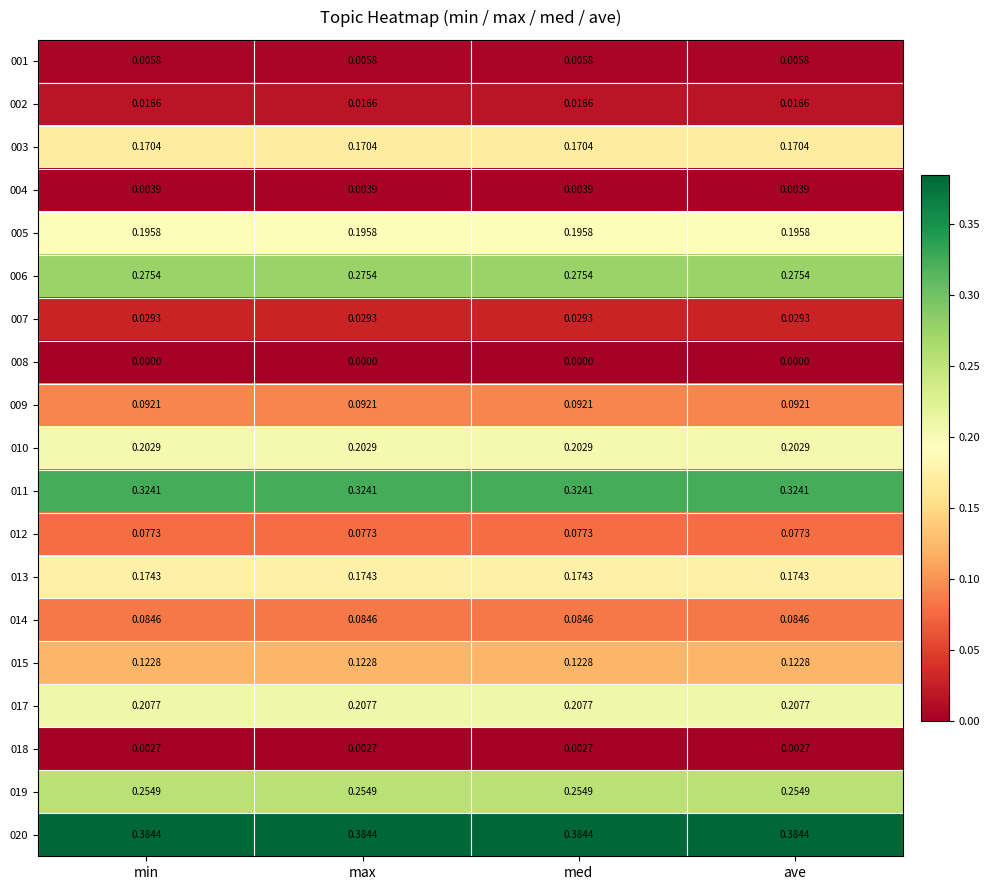

Is the value of 012 at max greater than the value of 020 at ave?

No